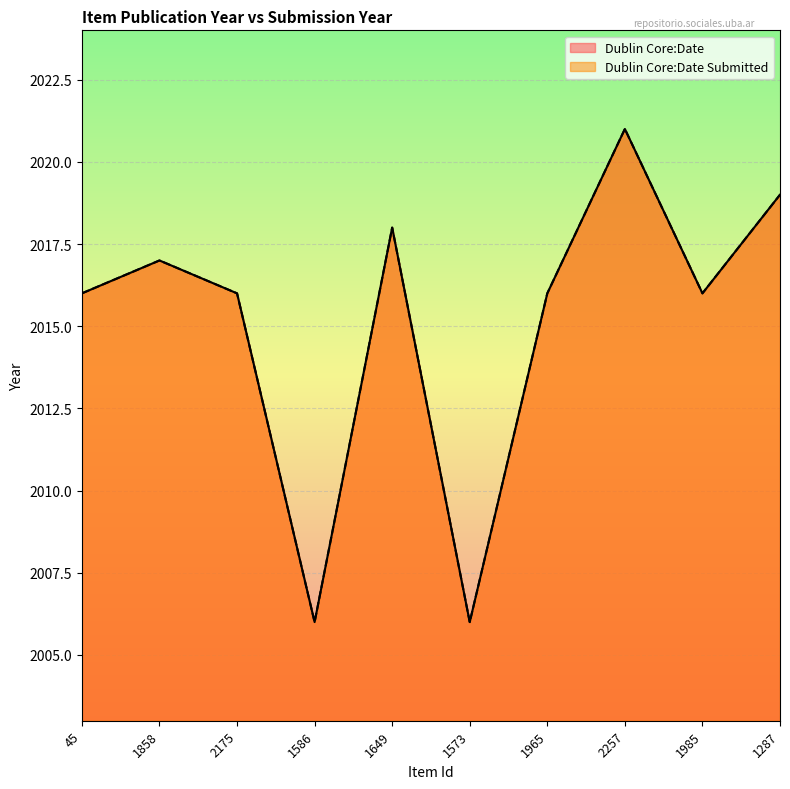

Count the number of categories in the chart.

10